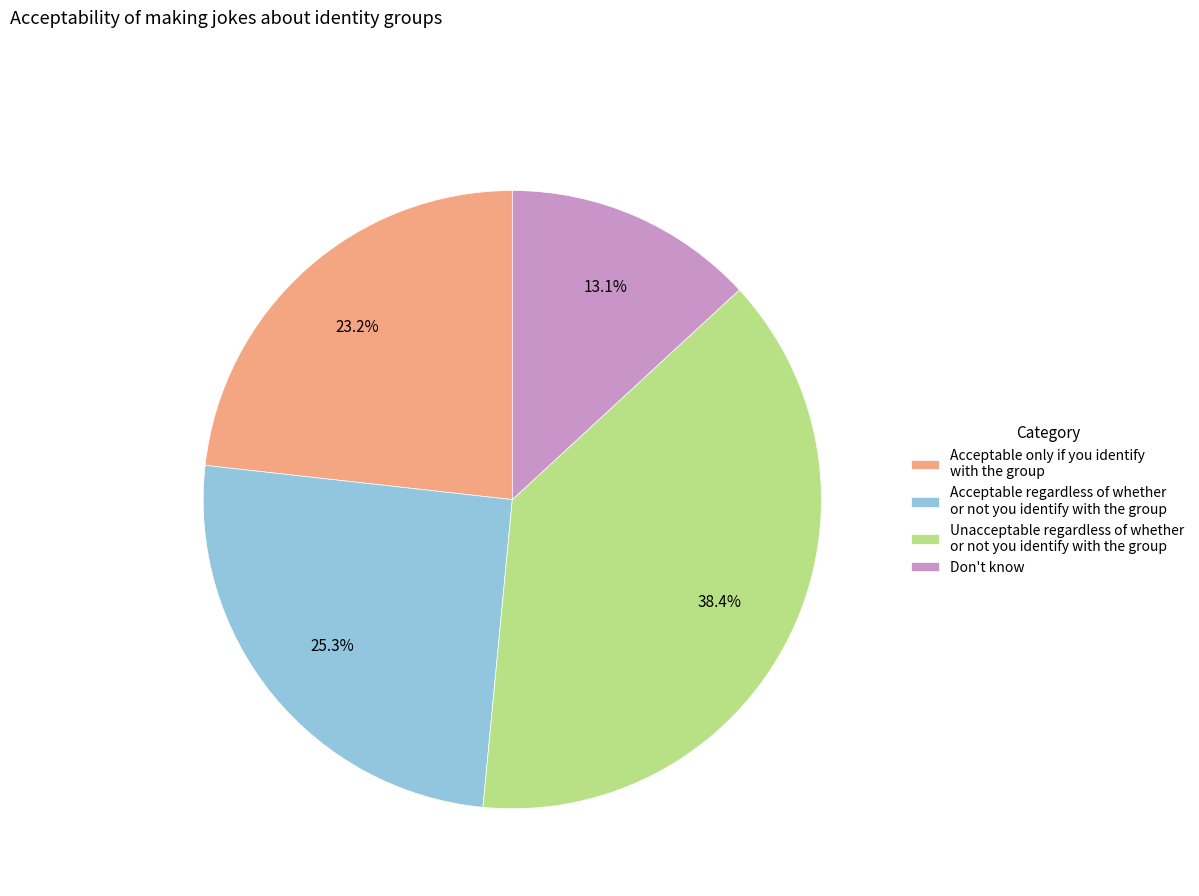

True or false: Acceptable only if you identify with the group accounts for 23% of the total.

True